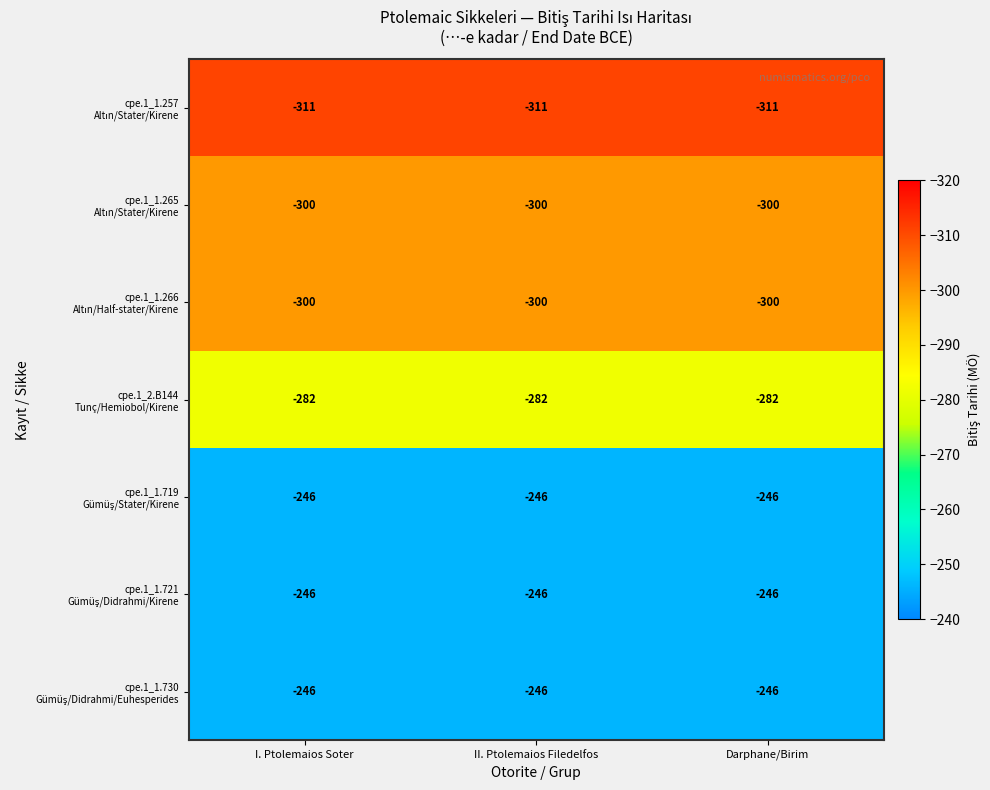

What is the maximum value shown in the chart?

-246